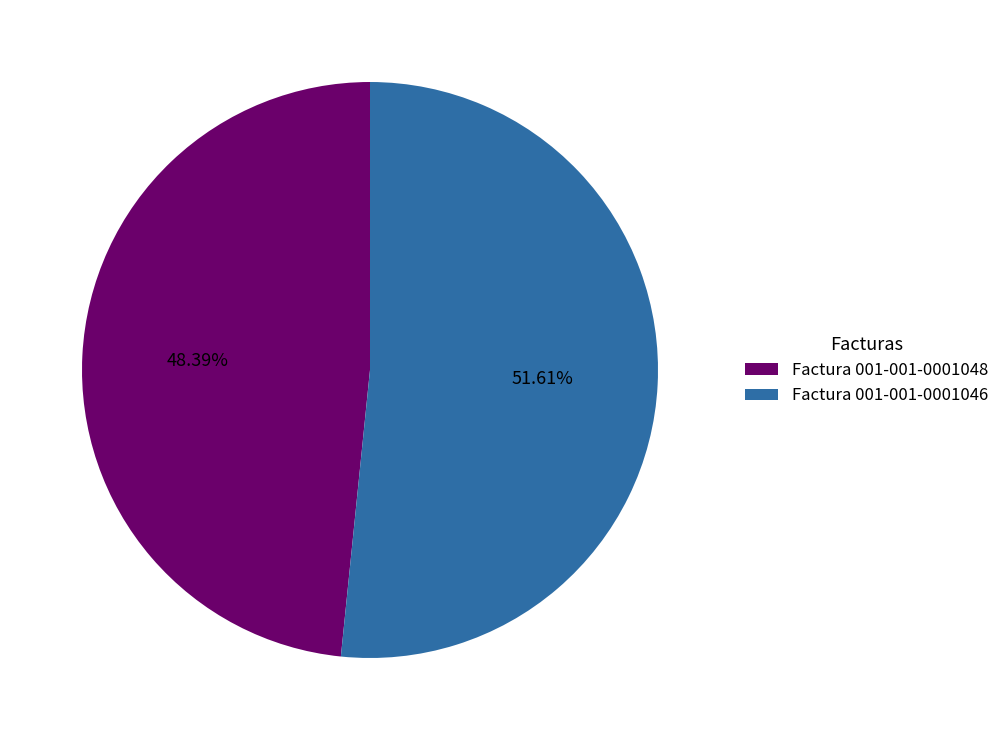

What is the smallest slice in the pie chart?

Factura 001-001-0001048